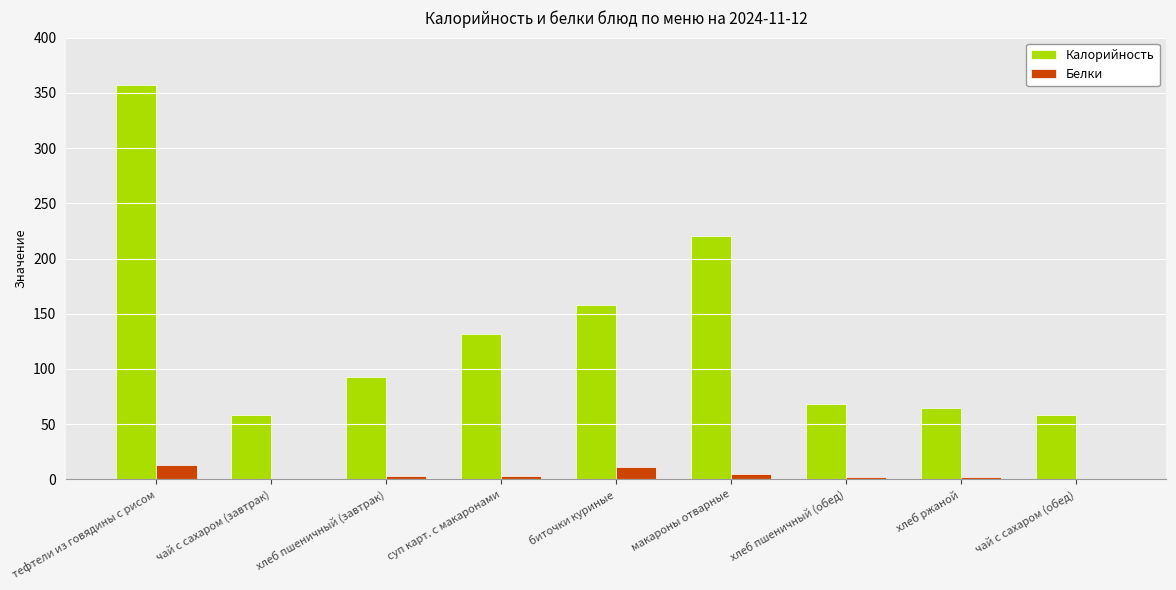

What are all the series names shown in the legend?

Калорийность, Белки